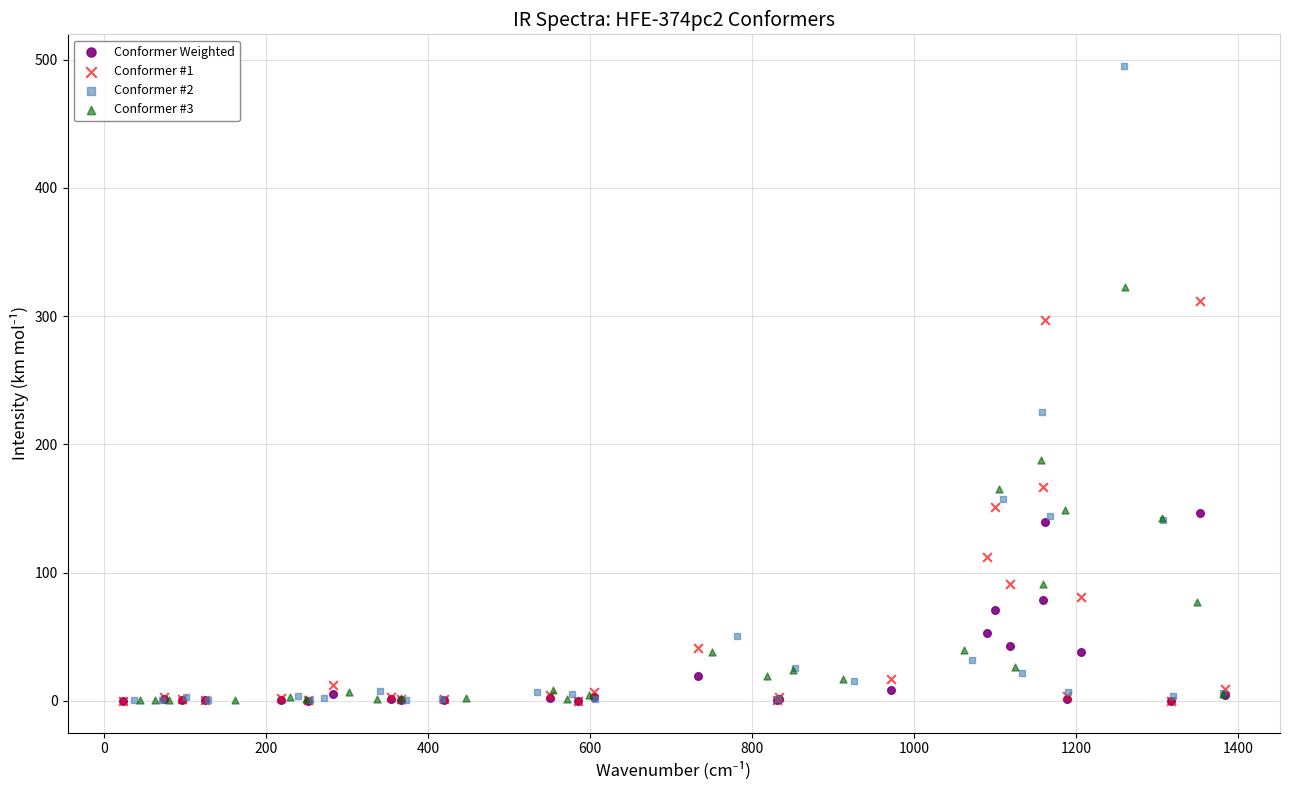

Which series has the largest Y range (max minus min)?

Conformer #2